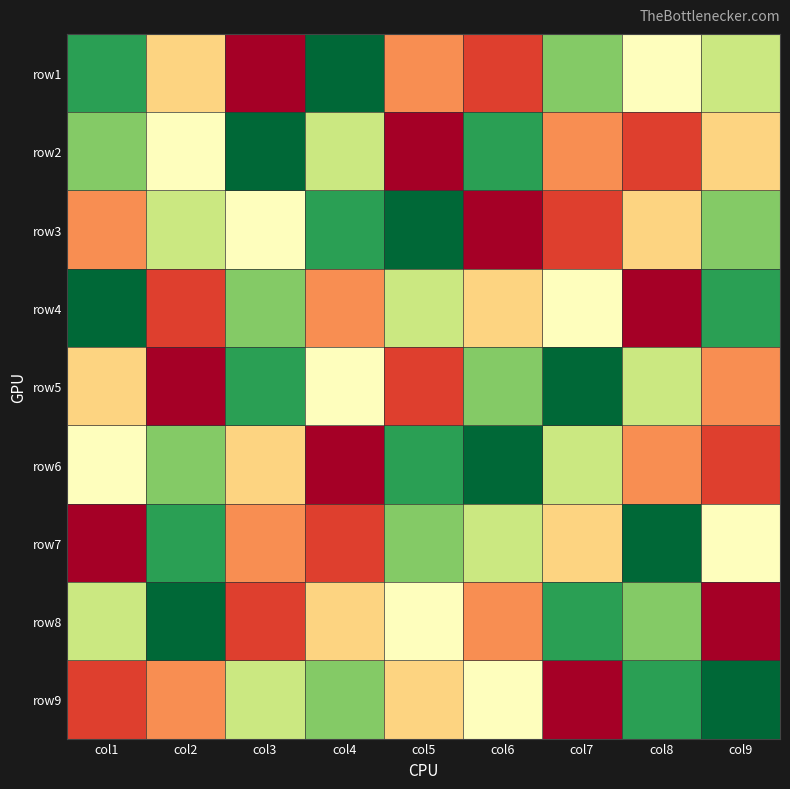

What is the total value across all series at col6?

45